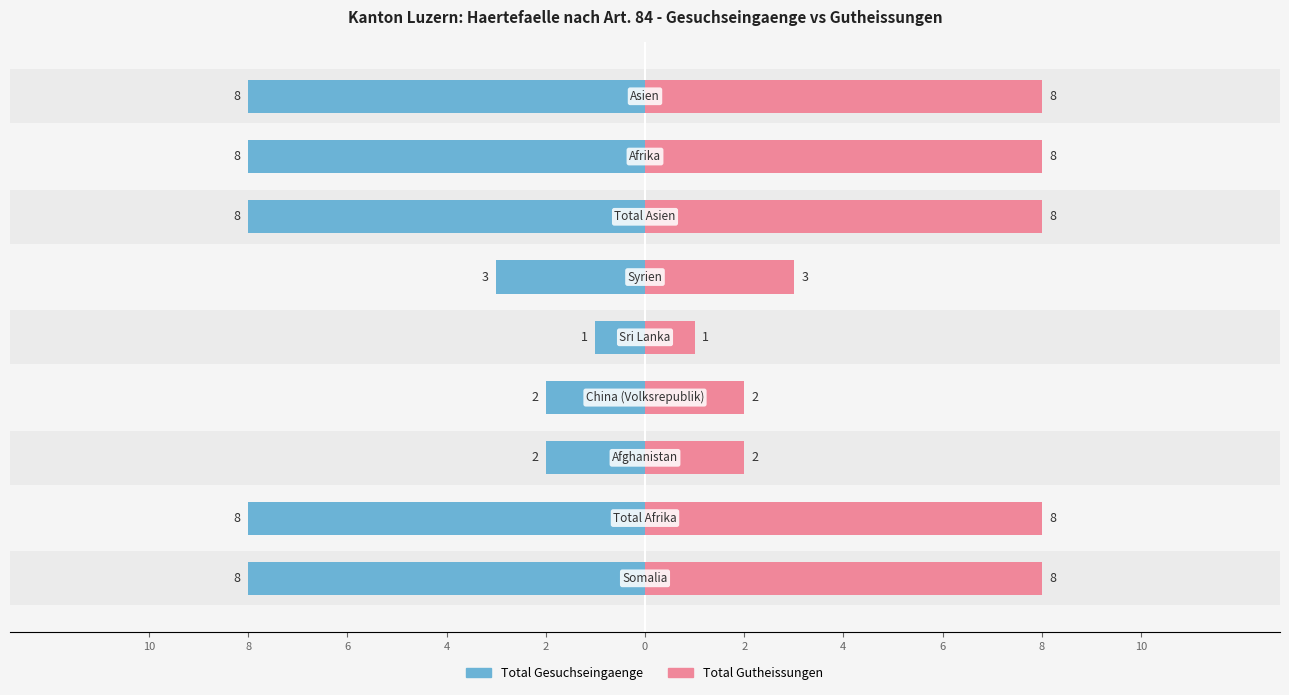

Reading left to right, what are all the values shown in this chart?

Total Gesuchseingaenge: -8	-8	-2	-2	-1	-3	-8	-8	-8
Total Gutheissungen: 8	8	2	2	1	3	8	8	8